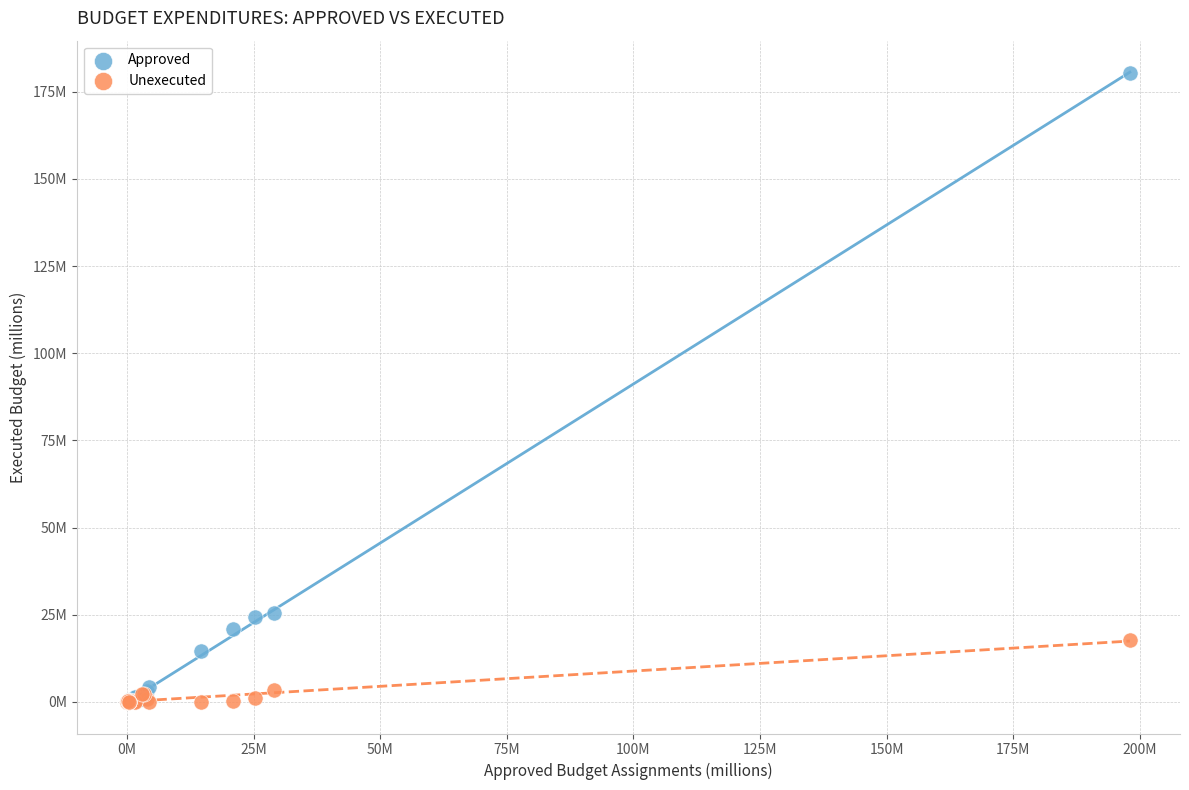

What are all the series names shown in the legend?

Approved, Unexecuted